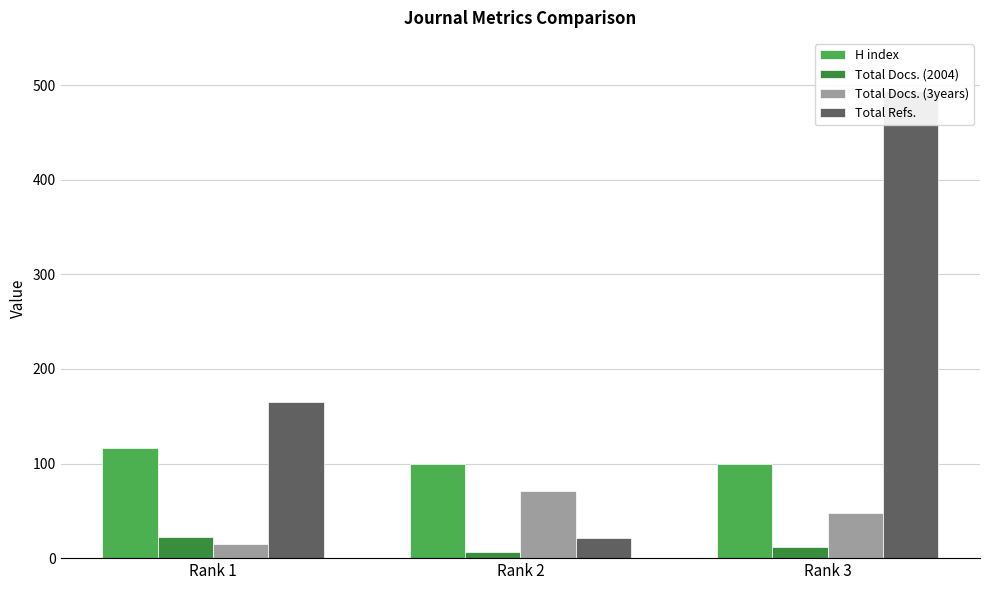

At which label does Total Refs. first exceed 165?

Rank 3